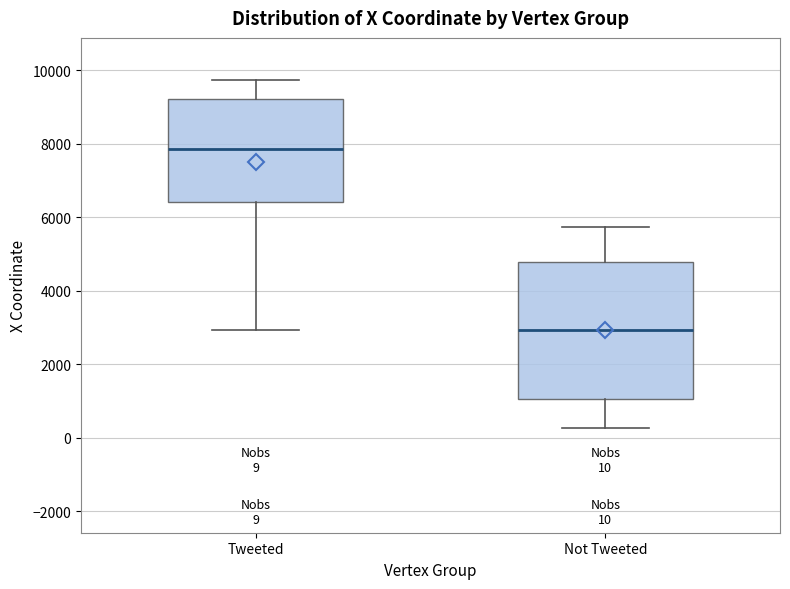

Which box is the tallest, from its lower edge to its upper edge?

Not Tweeted